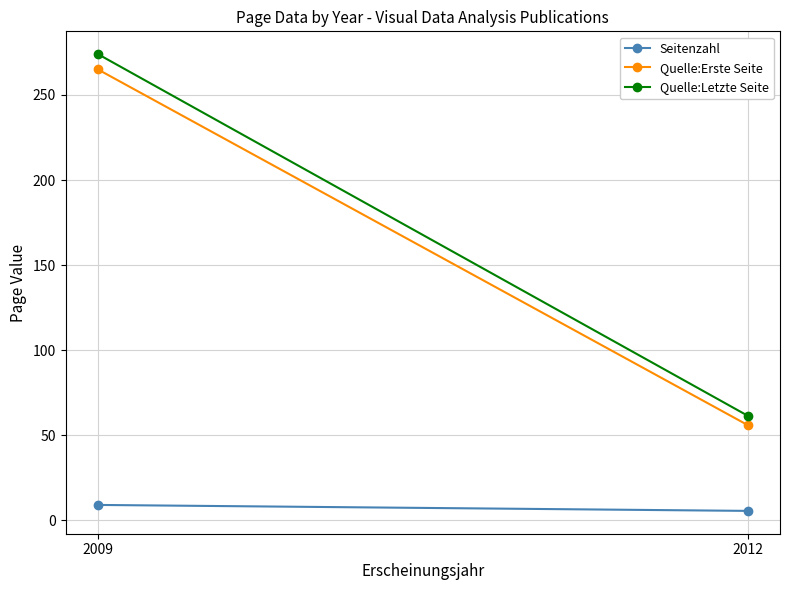

Rank the series by their maximum value, from highest to lowest.

Quelle:Letzte Seite, Quelle:Erste Seite, Seitenzahl